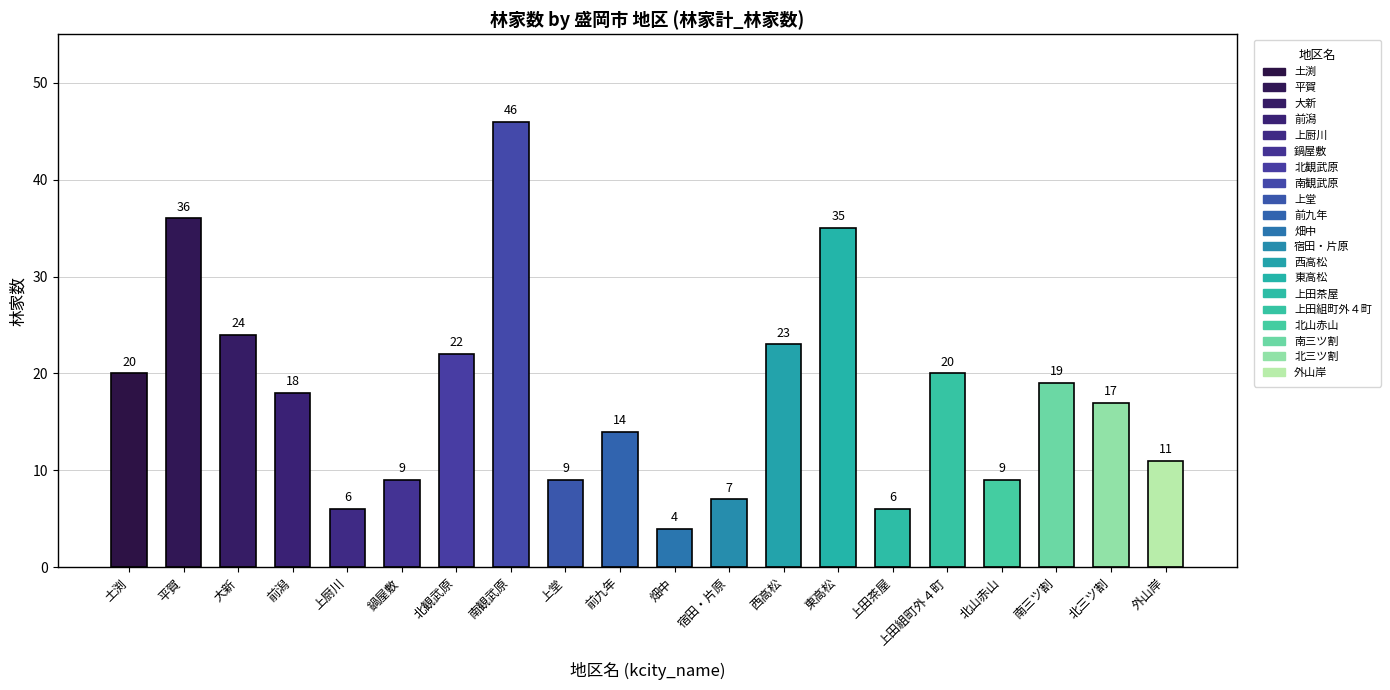

What position from the left is 外山岸?

20